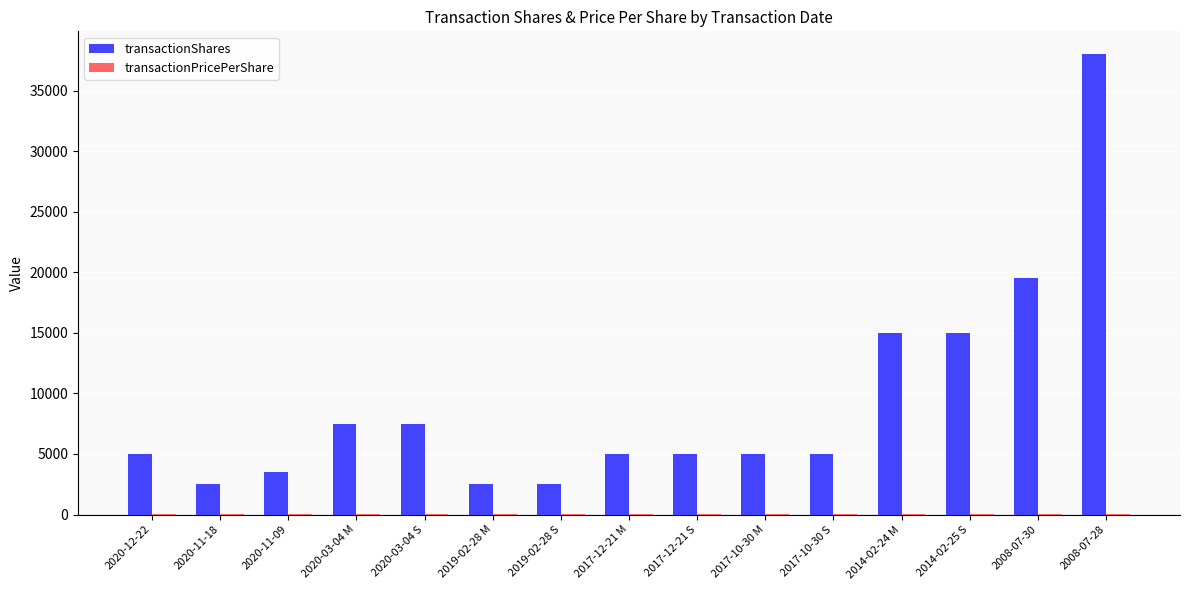

At which category is the sum across all series the highest?

2008-07-28